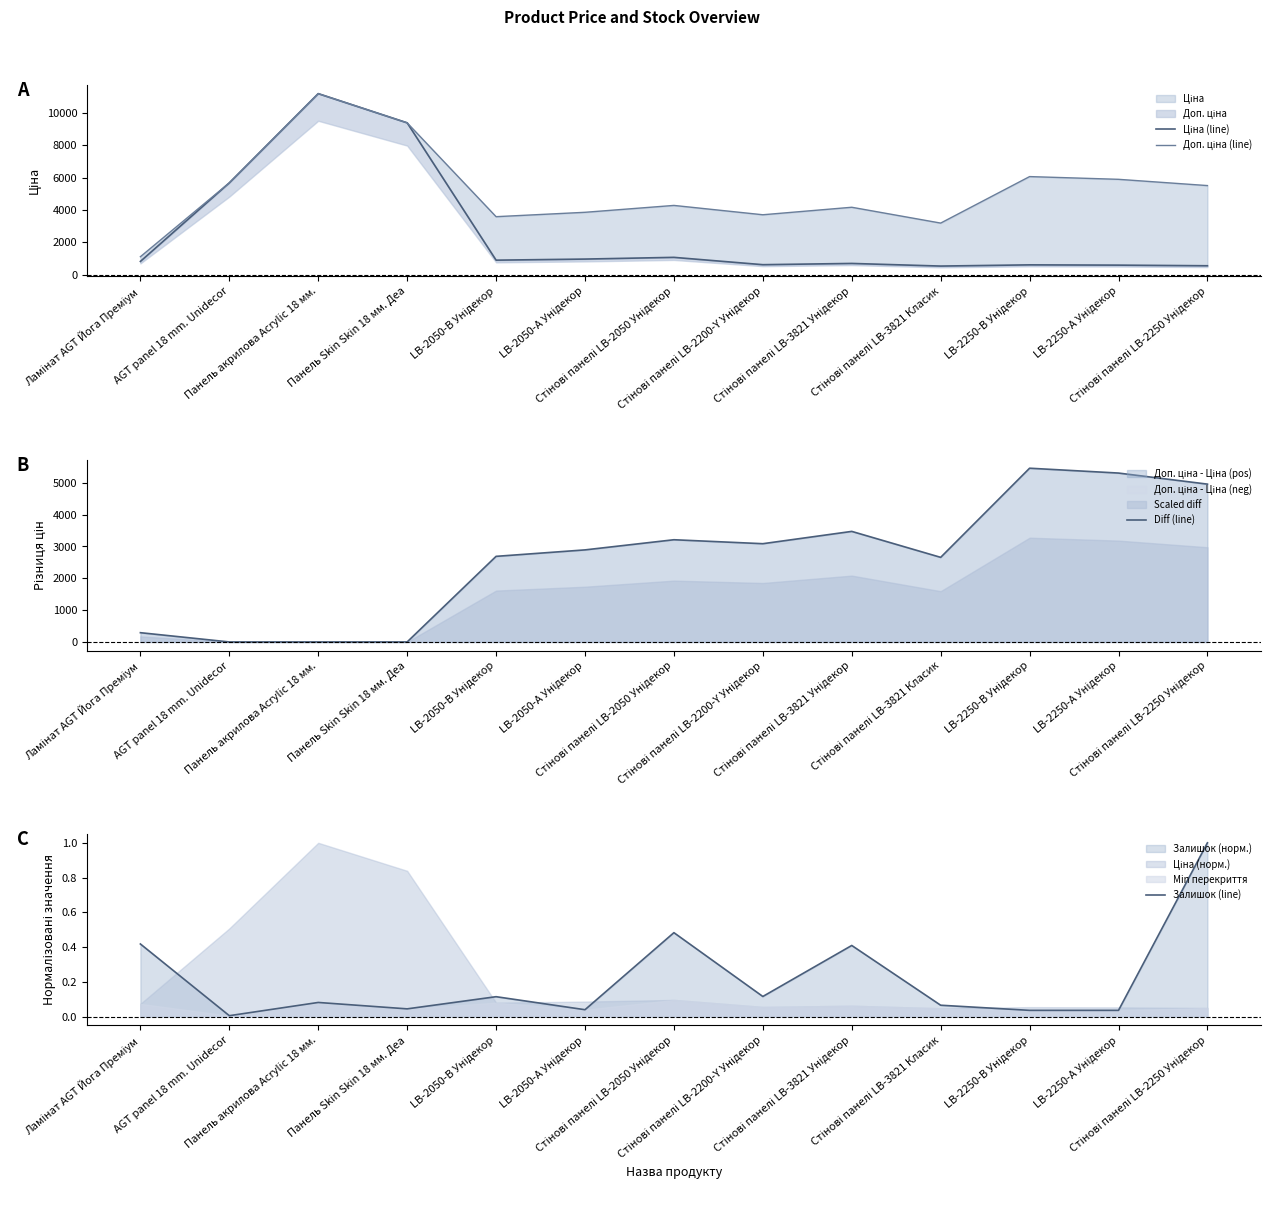

Is it true that Доп. ціна (line) equals 3583.6 at LB-2050-В Унідекор?

True